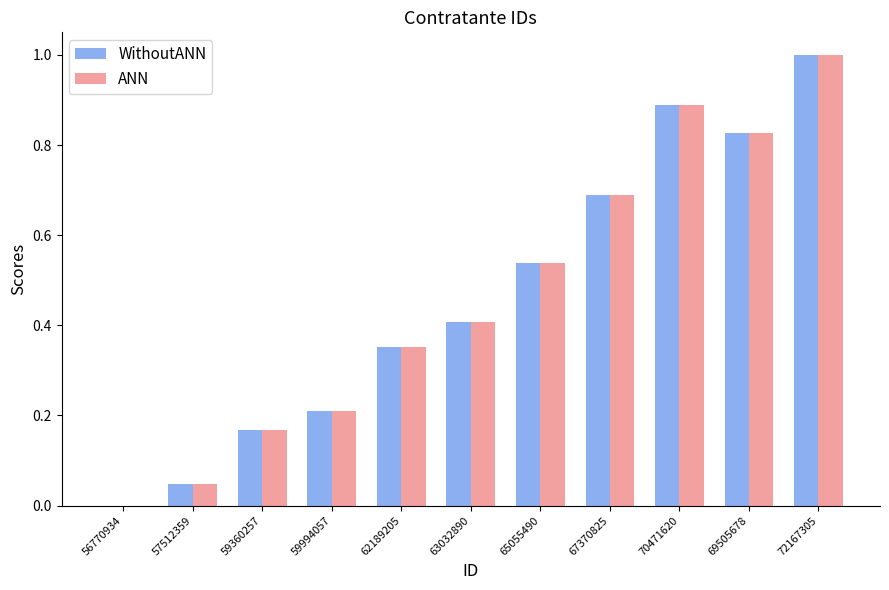

What are all the series names shown in the legend?

WithoutANN, ANN